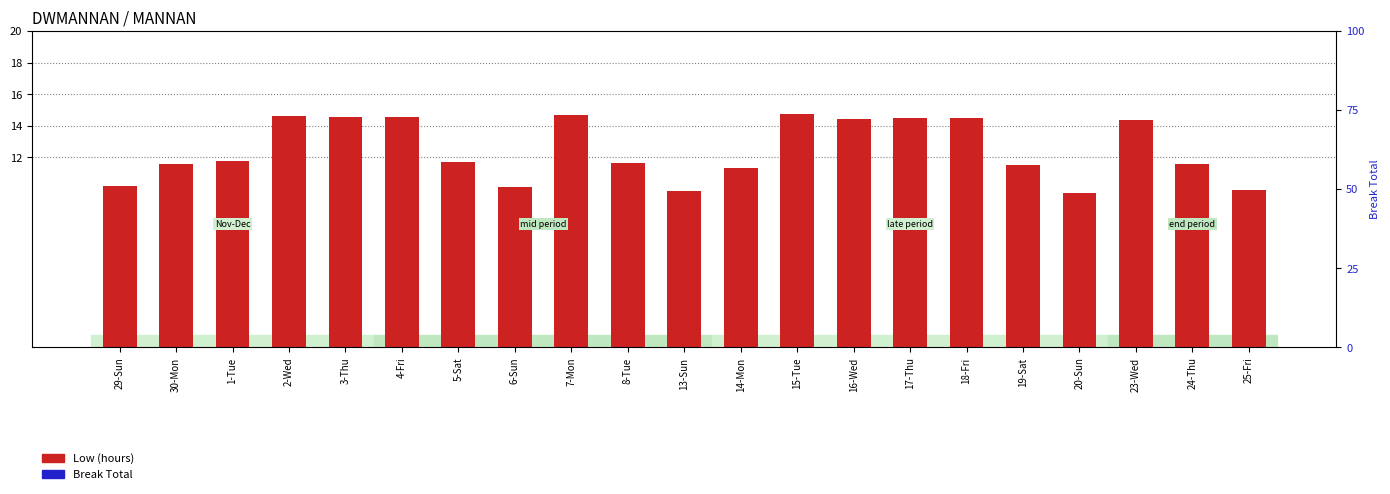

At which label does Break Total reach its minimum?

29-Sun